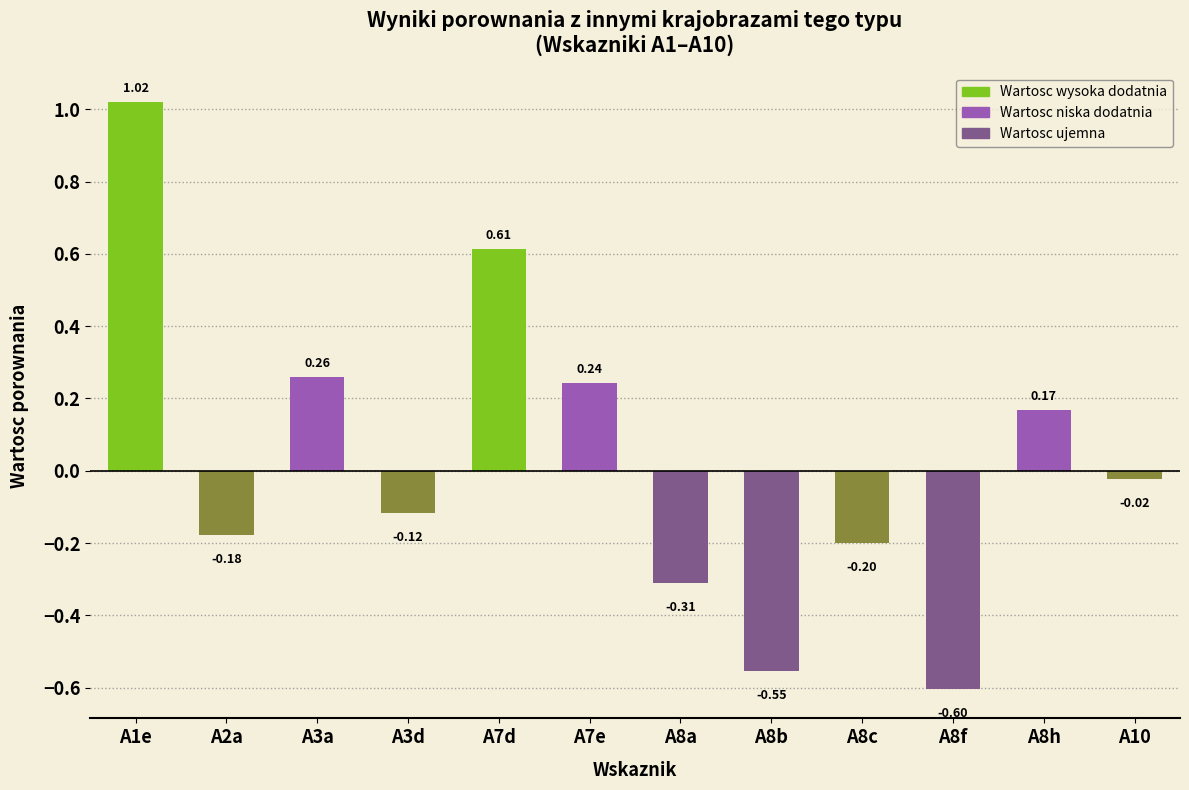

What is the difference between the values at A8c and A3a?

0.5